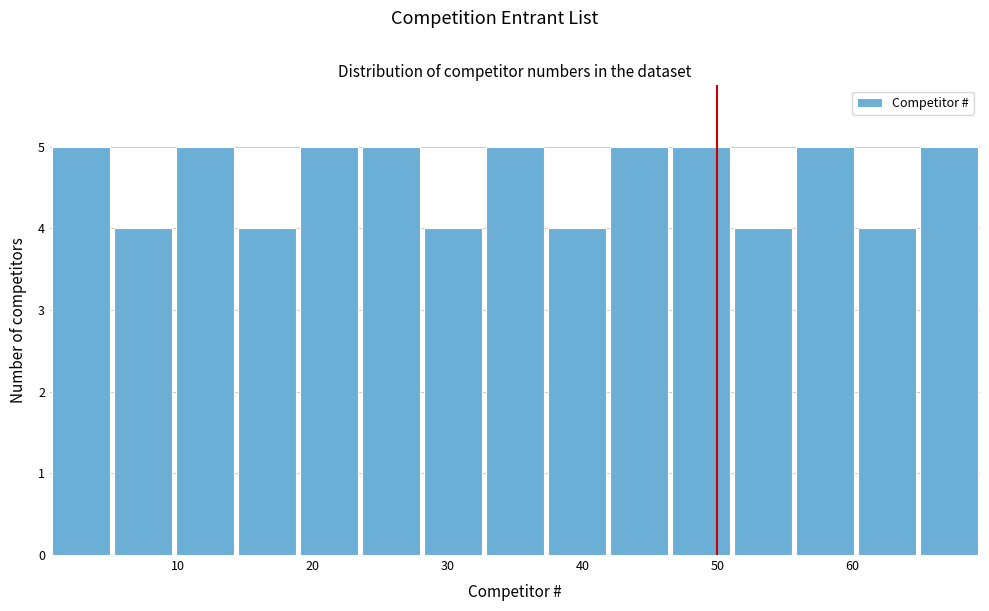

How tall is the bar that spans 9.7 to 14.3 on the x-axis? Neither the bar edges nor the heights are printed on the chart, so give them approximately, as read against the axes.

5